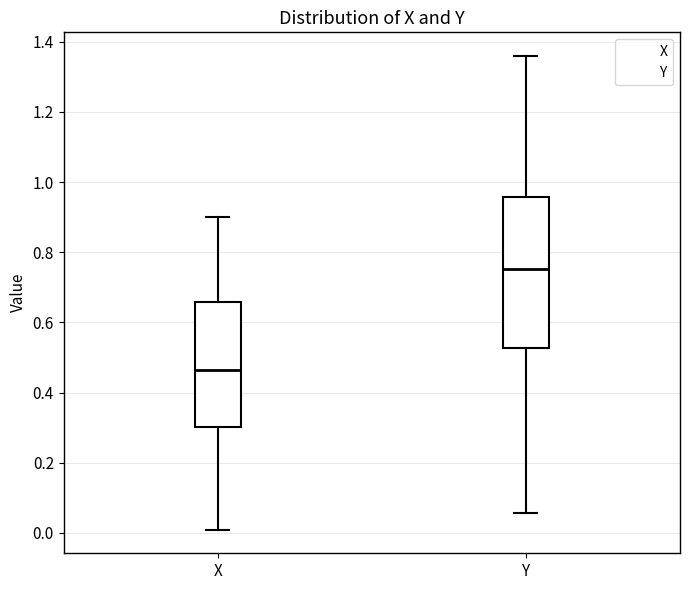

Where is the lower edge of the box for X on the y-axis? The values are not printed on the chart, so give them approximately, as read against the axis.

0.30